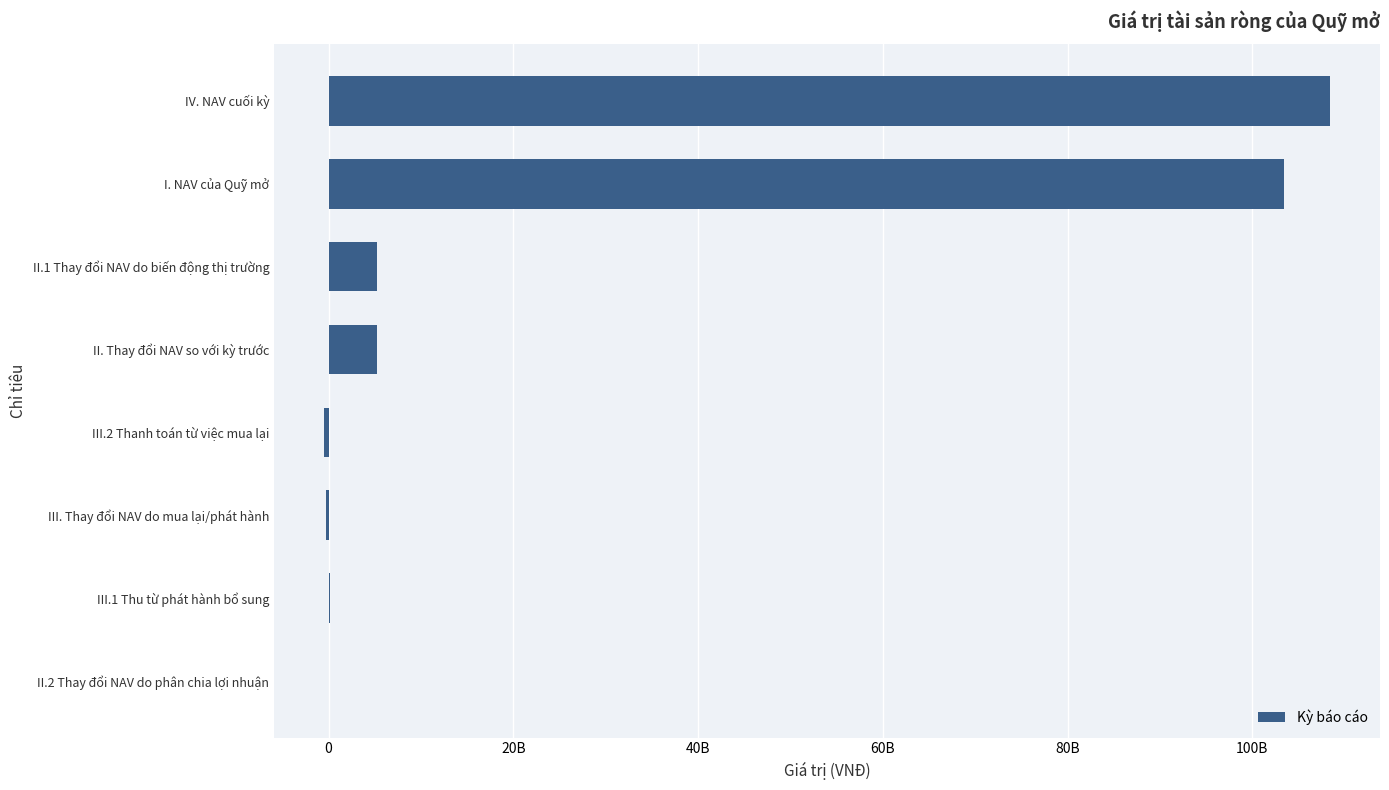

What is the sum of all values?

221727494311